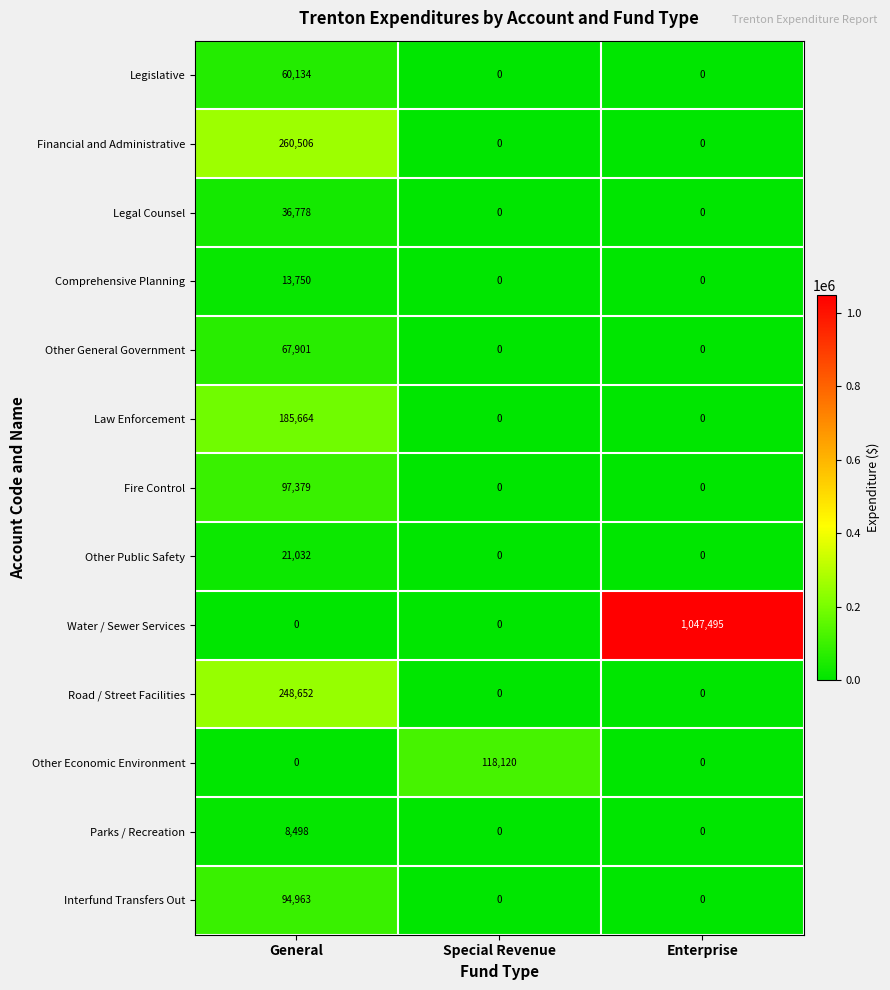

True or false: Other Public Safety has a value of 0 at Special Revenue.

True